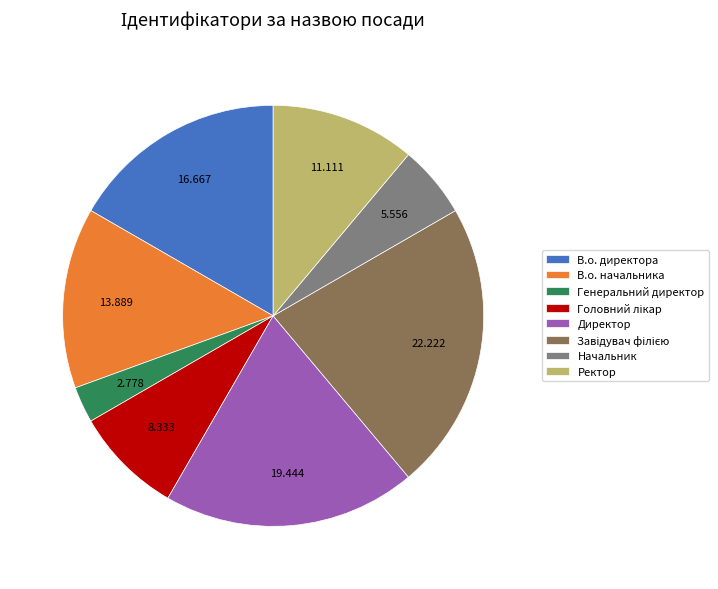

Does any single category account for the majority?

No